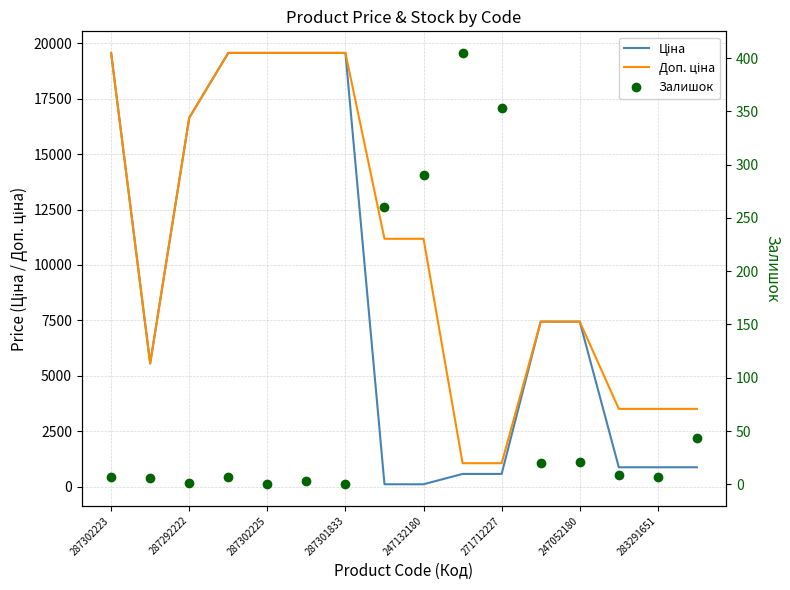

True or false: Доп. ціна has more than 1 interior local peaks.

False